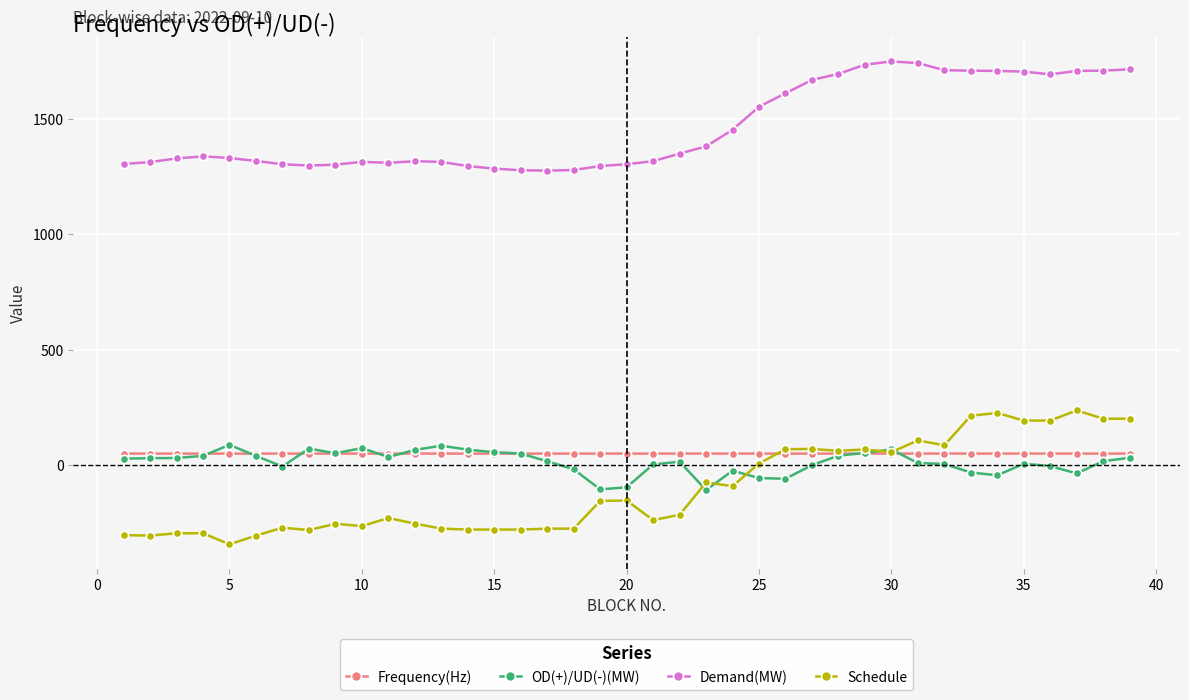

What is the difference between the maximum and minimum values in the OD(+)/UD(-)(MW) series?

196.0